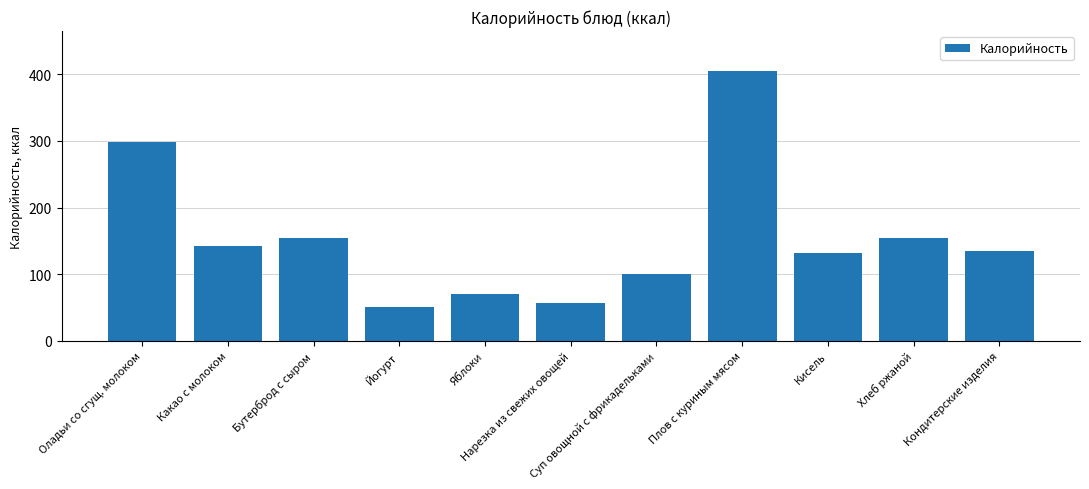

Does the chart contain any negative values?

No